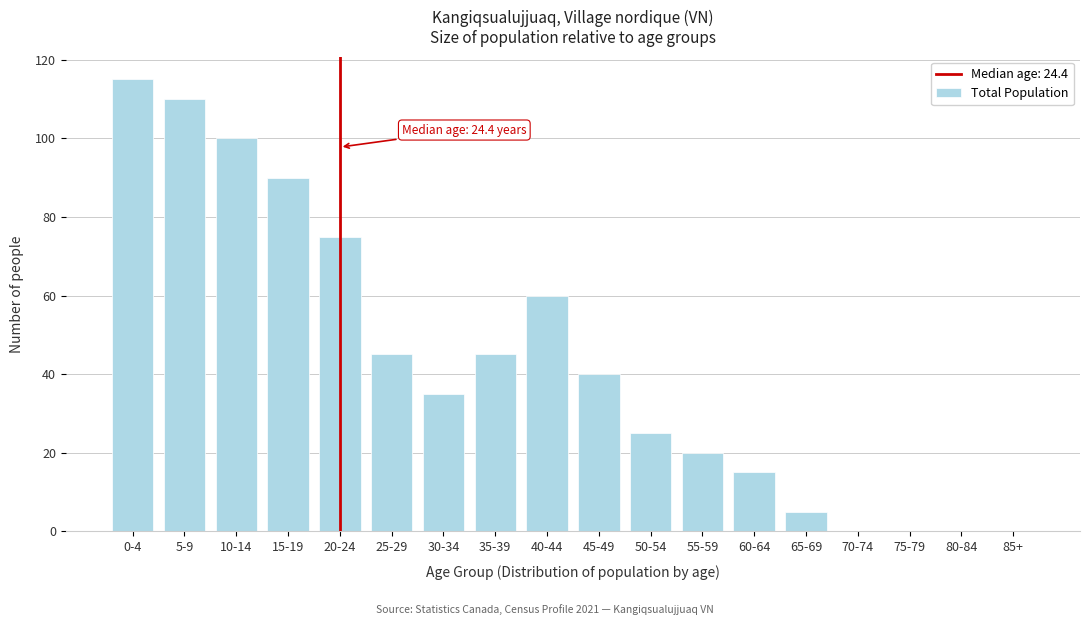

Reading left to right, list all the values displayed in this chart.

0-4=115	5-9=110	10-14=100	15-19=90	20-24=75	25-29=45	30-34=35	35-39=45	40-44=60	45-49=40	50-54=25	55-59=20	60-64=15	65-69=5	70-74=0	75-79=0	80-84=0	85+=0